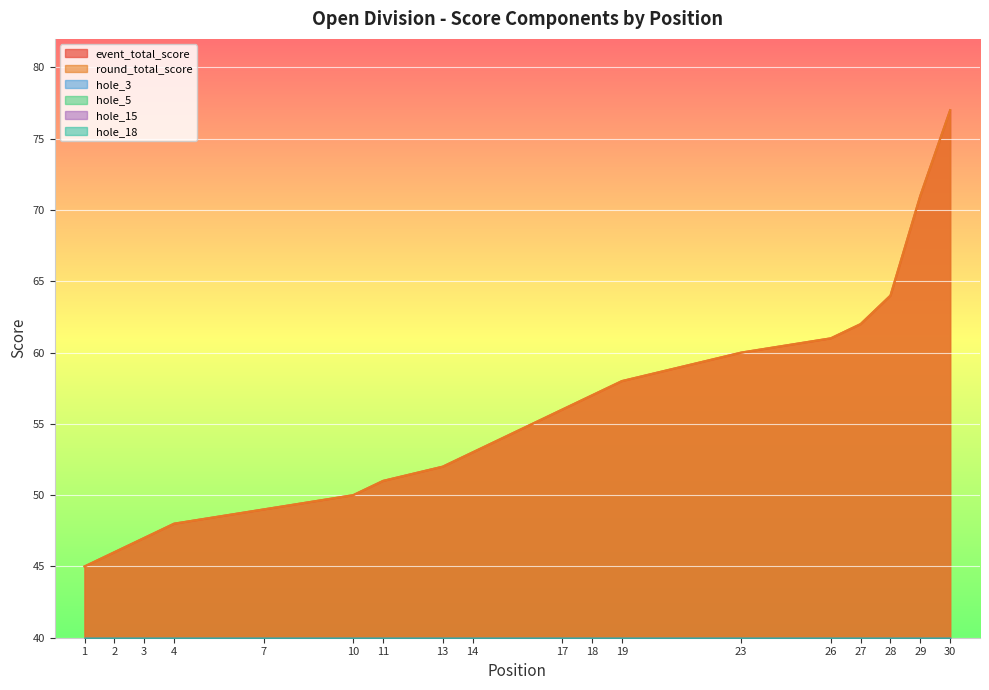

How many values in the hole_5 series exceed 3?

13